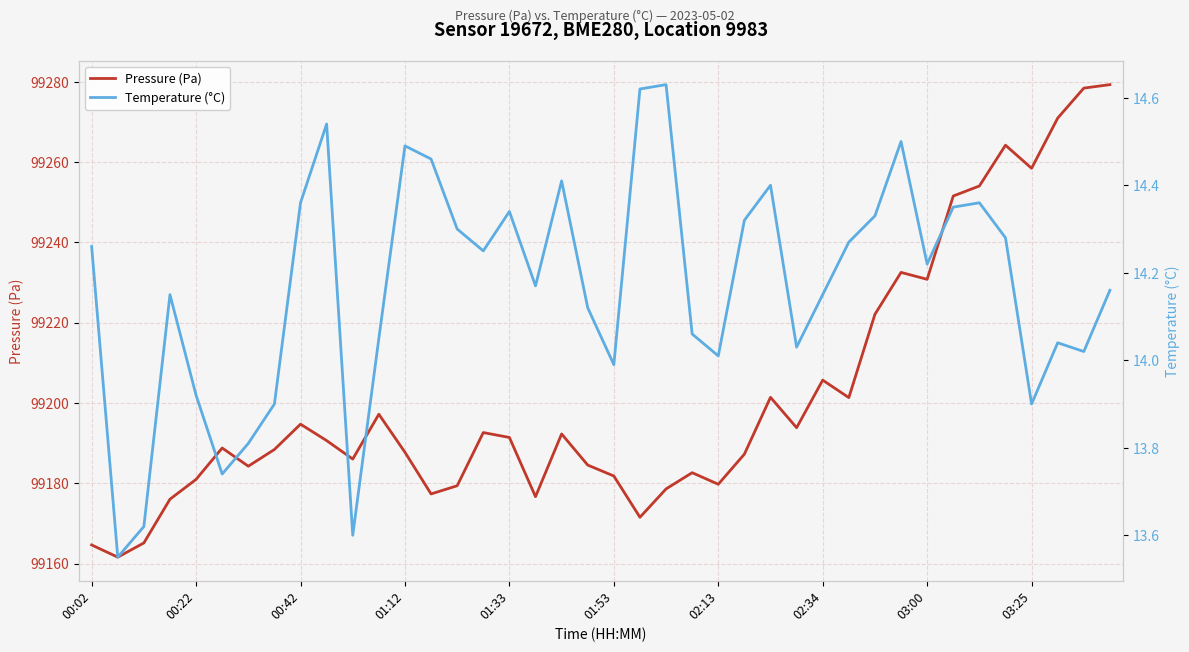

What is the total value across all series at 31?

99247.0